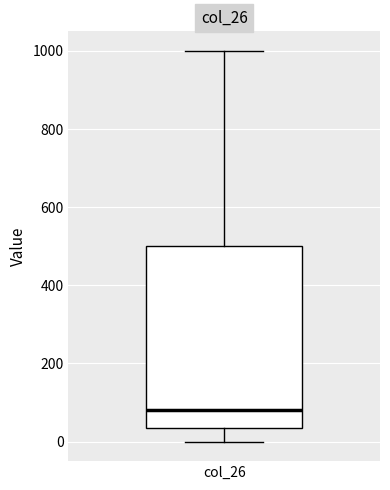

Transcribe this box plot: give where the median line is, the range the box spans, and where the two whiskers end, as read against the y-axis. The values are not printed on the chart, so give them approximately, as read against the axis.

median 80, box 40 to 500, whiskers 0 to 1000